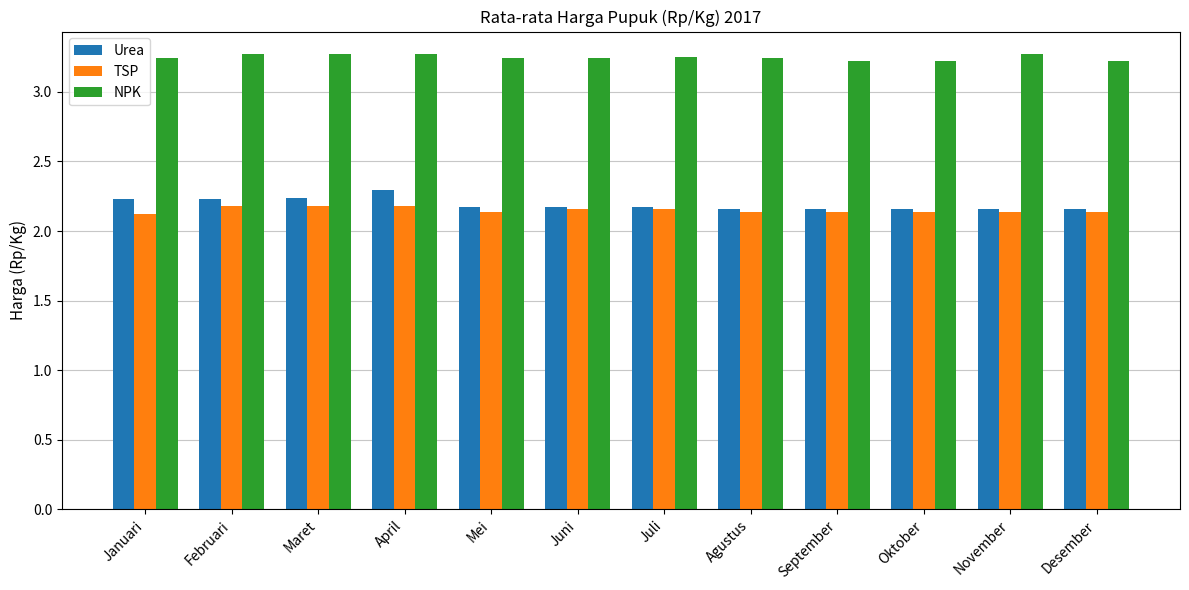

True or false: NPK has a value of 3.2 at Juli.

True